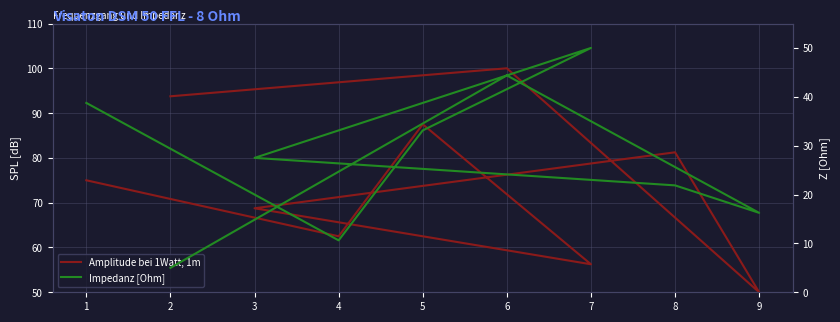

What is the sum of all Impedanz [Ohm] values?

247.5